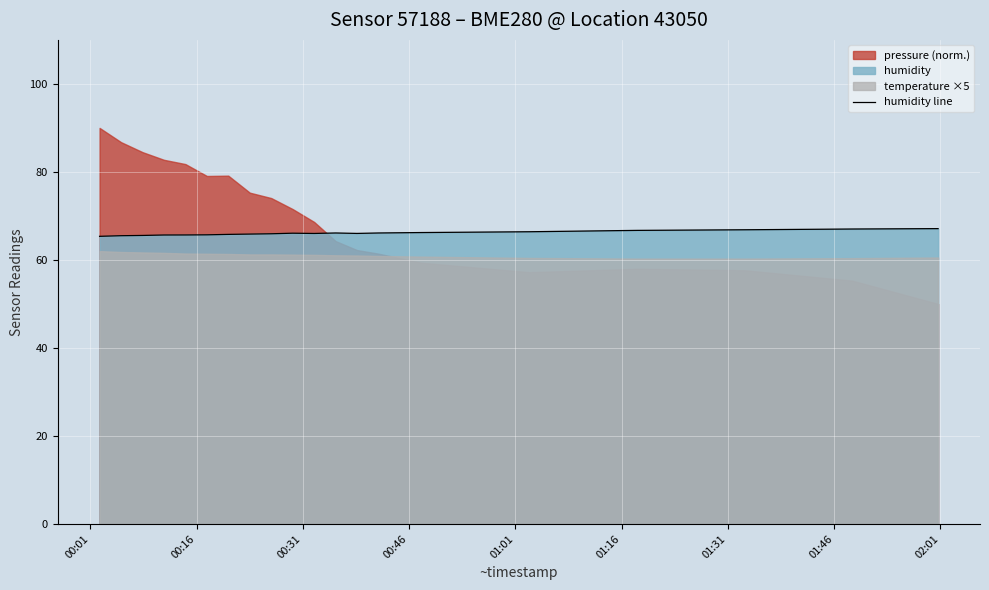

What is the maximum value for humidity line?

67.1